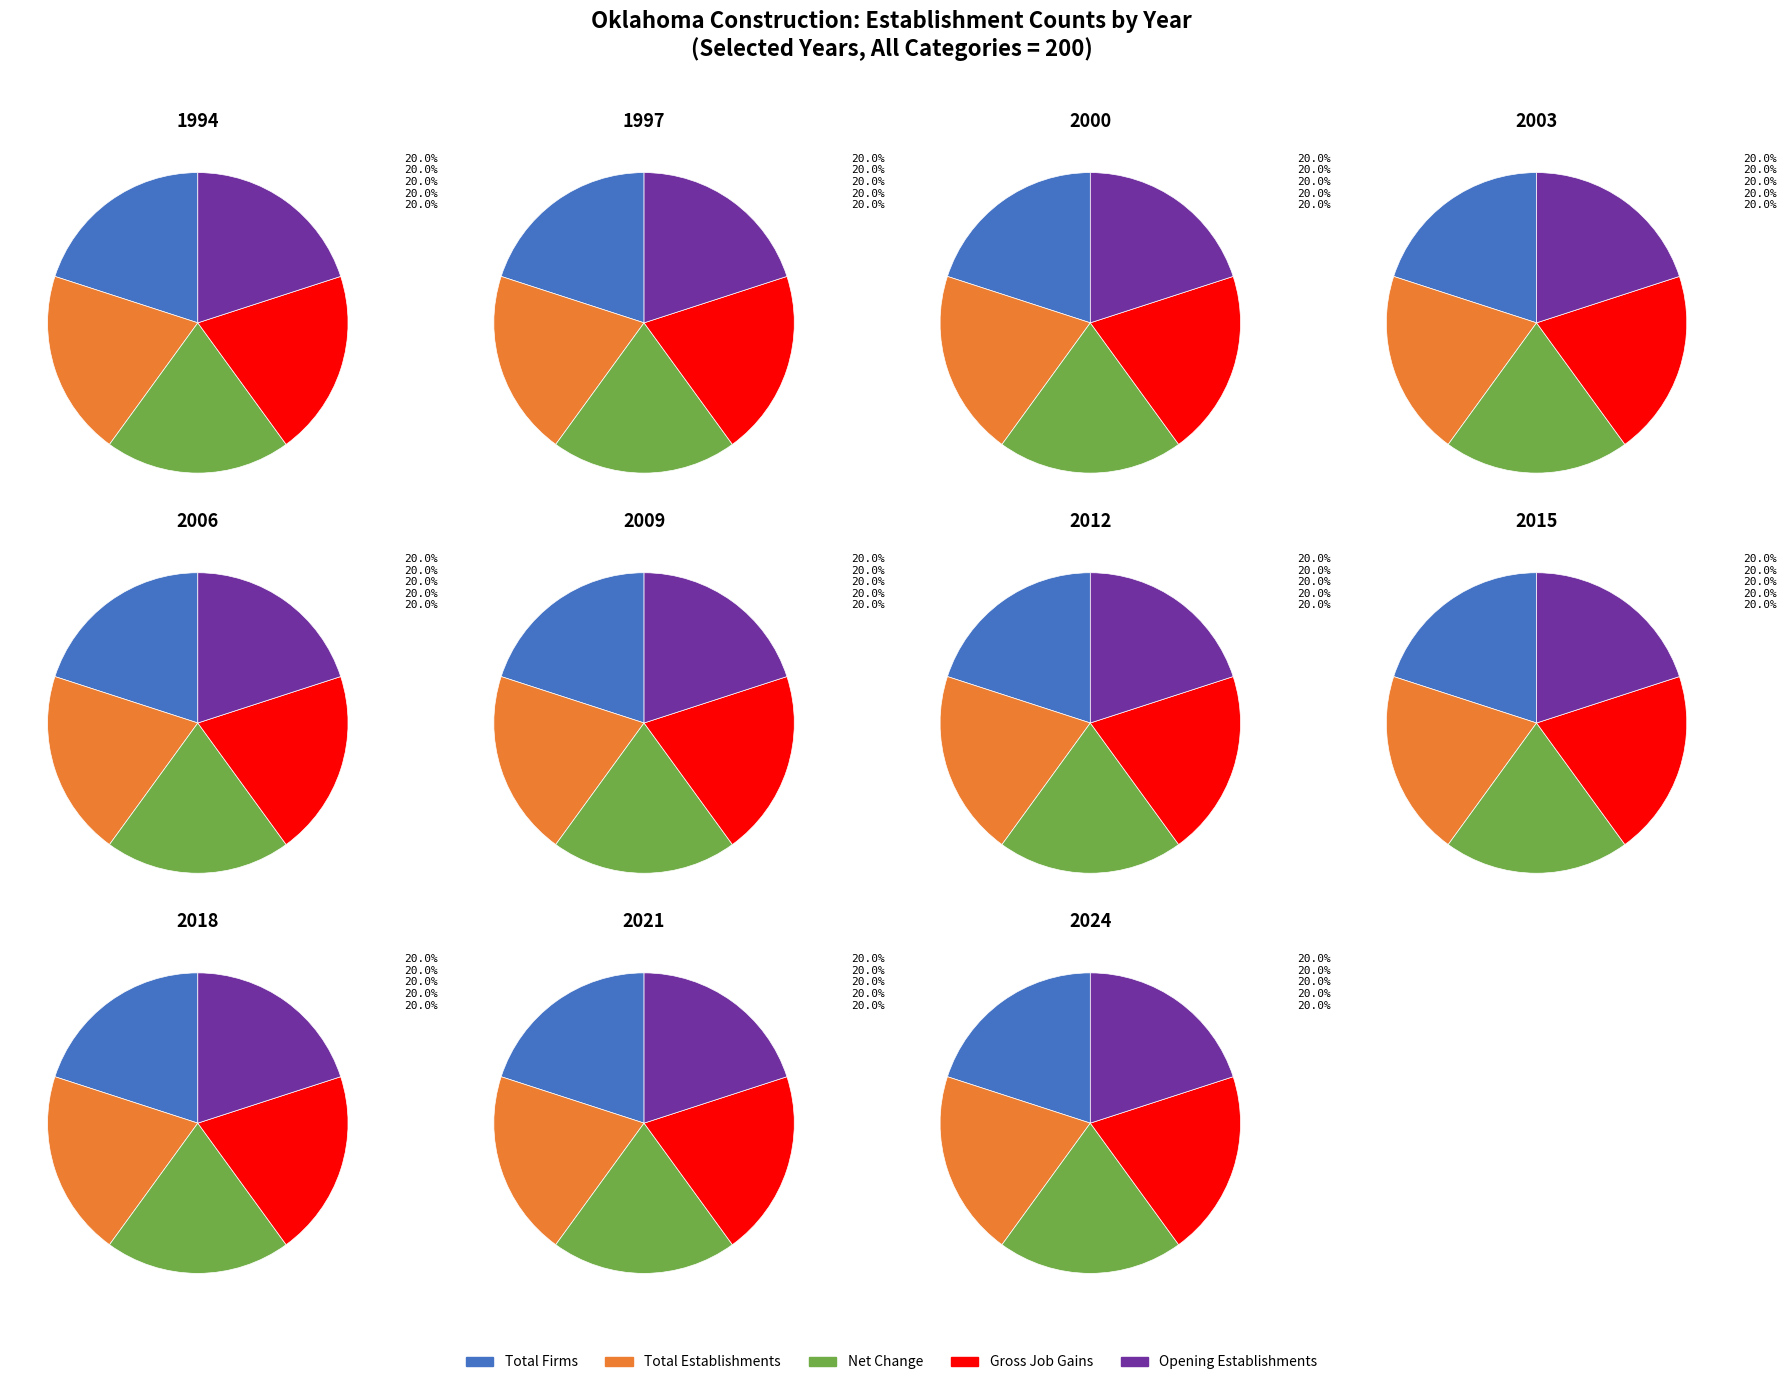

True or false: 2015 accounts for 1% of the total.

False